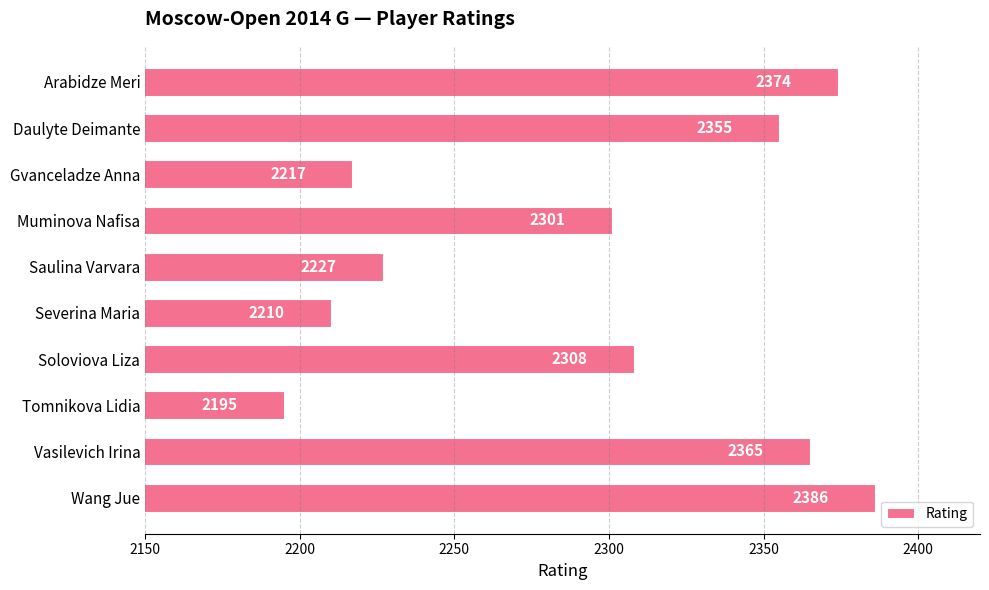

Where is the data nearest to the value 2290?

Muminova Nafisa